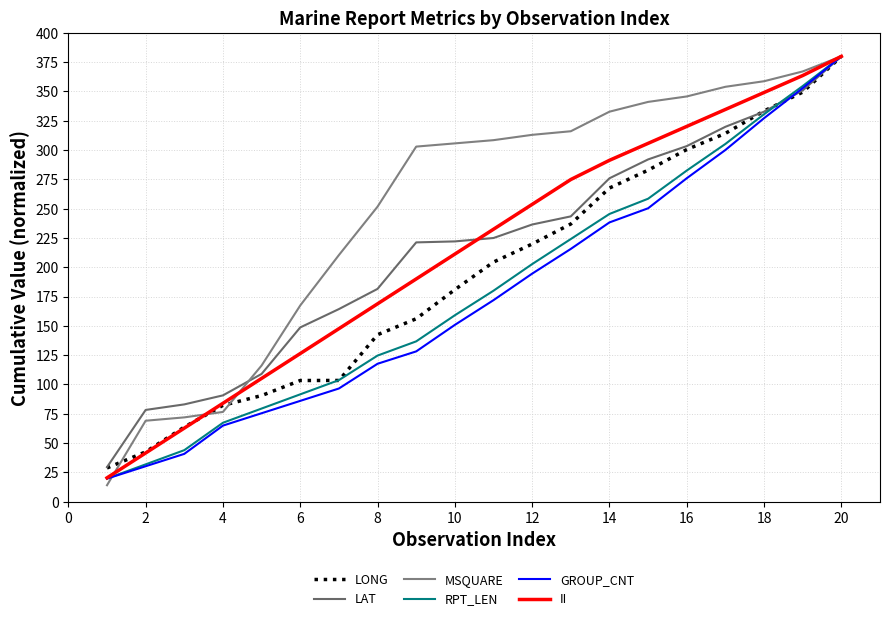

What are all the series names shown in the legend?

LONG, LAT, MSQUARE, RPT_LEN, GROUP_CNT, II